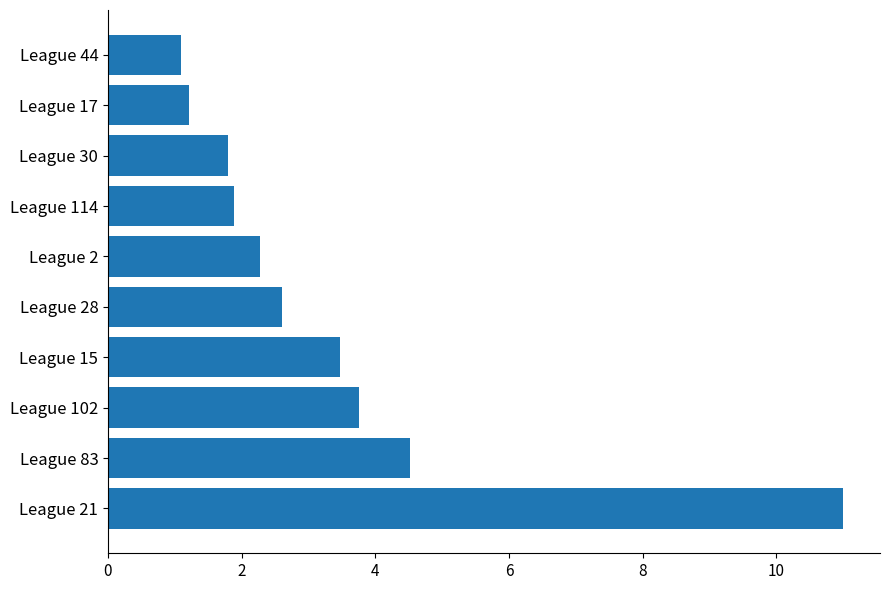

How many bars are there in total?

10